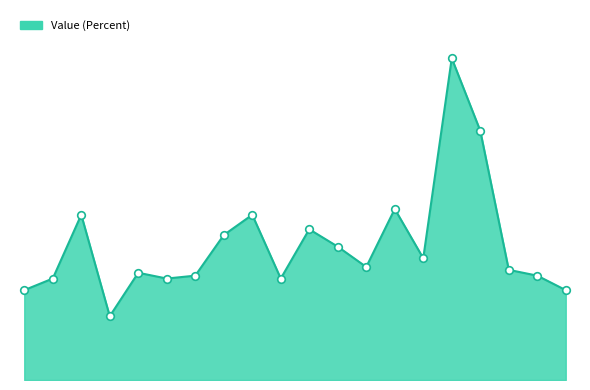

Does the chart have visible grid lines?

No